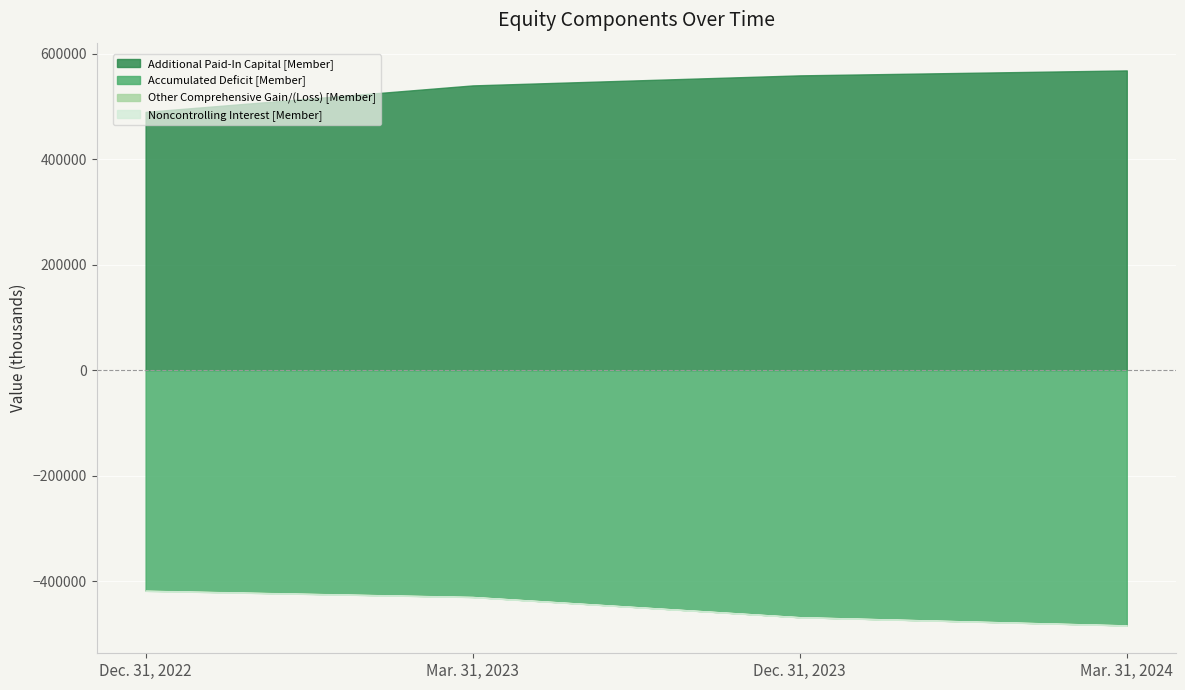

What is the spread (max minus min) of values at Dec. 31, 2022?

907136